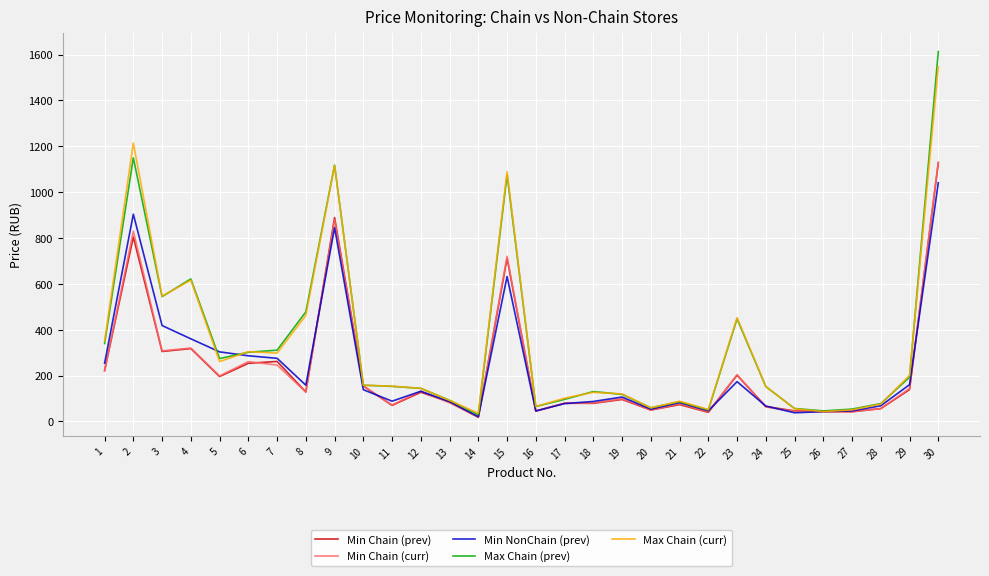

What is the total value across all series at 7?

1391.9